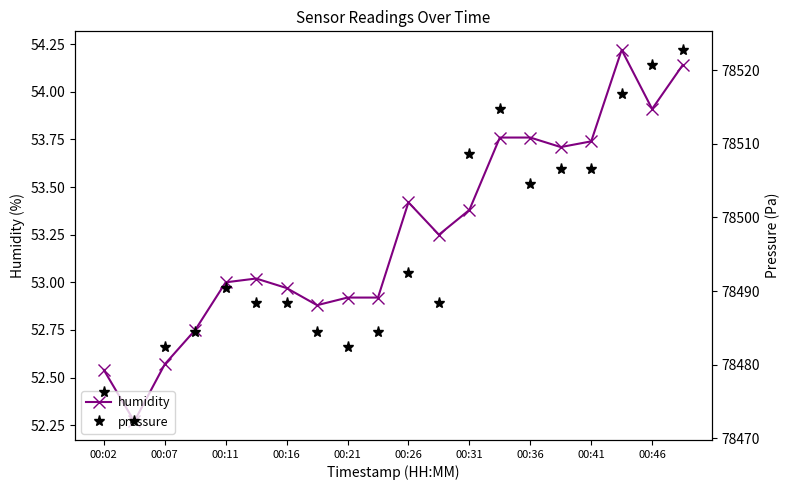

In pressure, how many points are lower than both neighbors (excluding endpoints)?

4